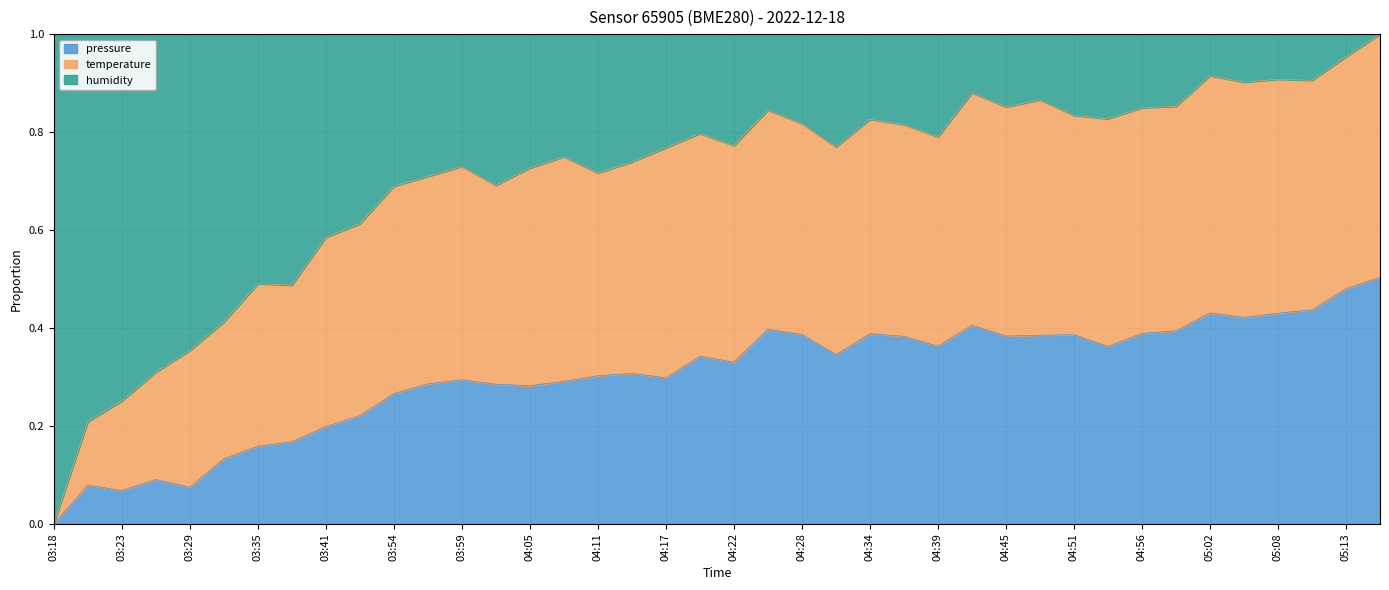

At how many categories does at least one series exceed 0?

39